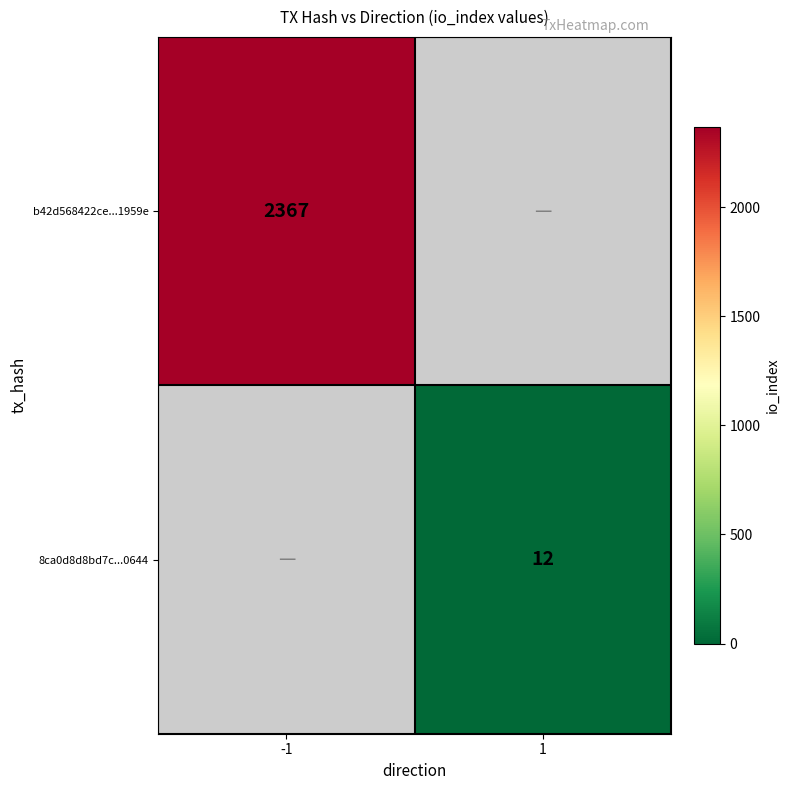

True or false: b42d568422ce...1959e has a value of 724 at -1.

False